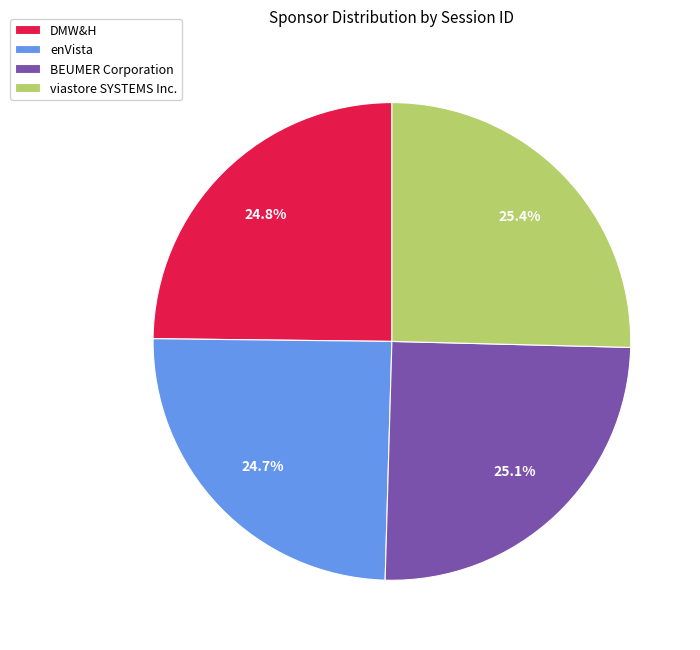

How many segments does this pie chart have?

4